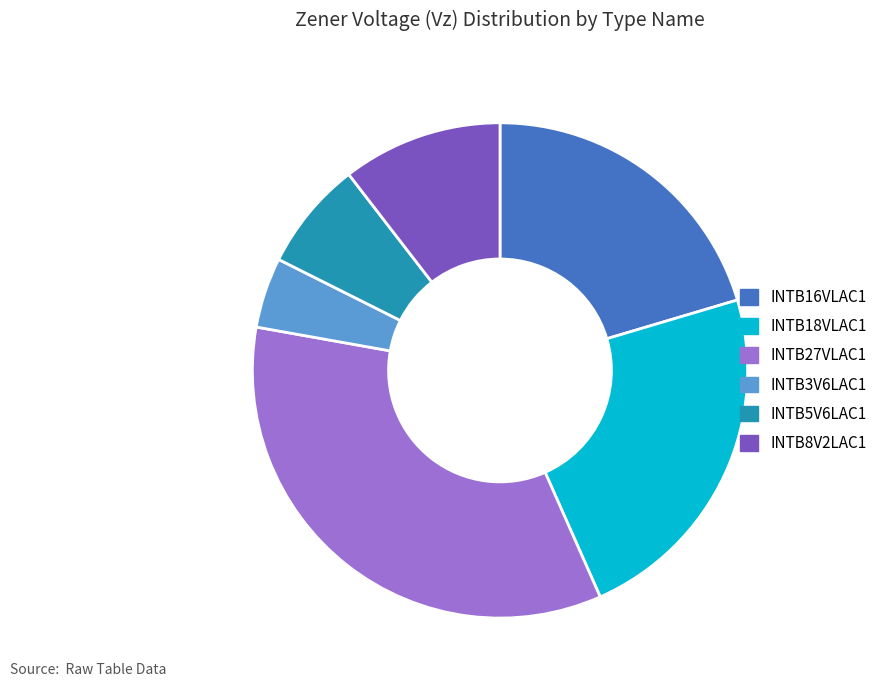

The INTB5V6LAC1 slice represents 7% of the pie. True or false?

True